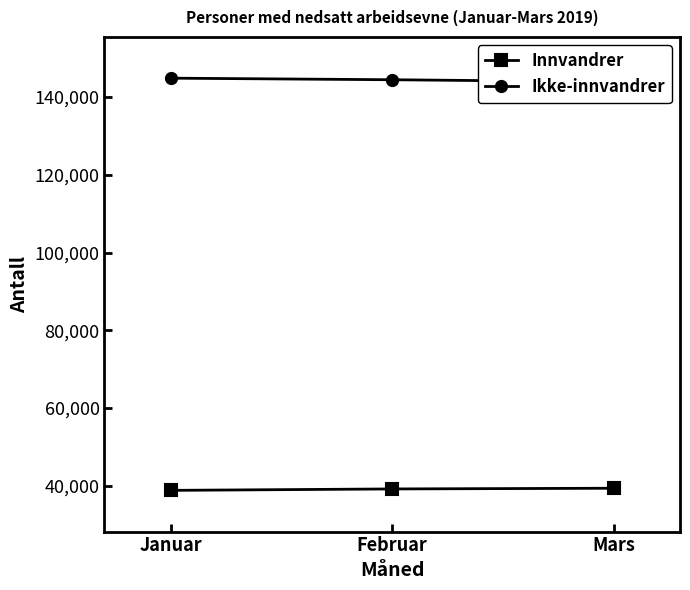

What is the difference between the Innvandrer values at Februar and Januar?

365